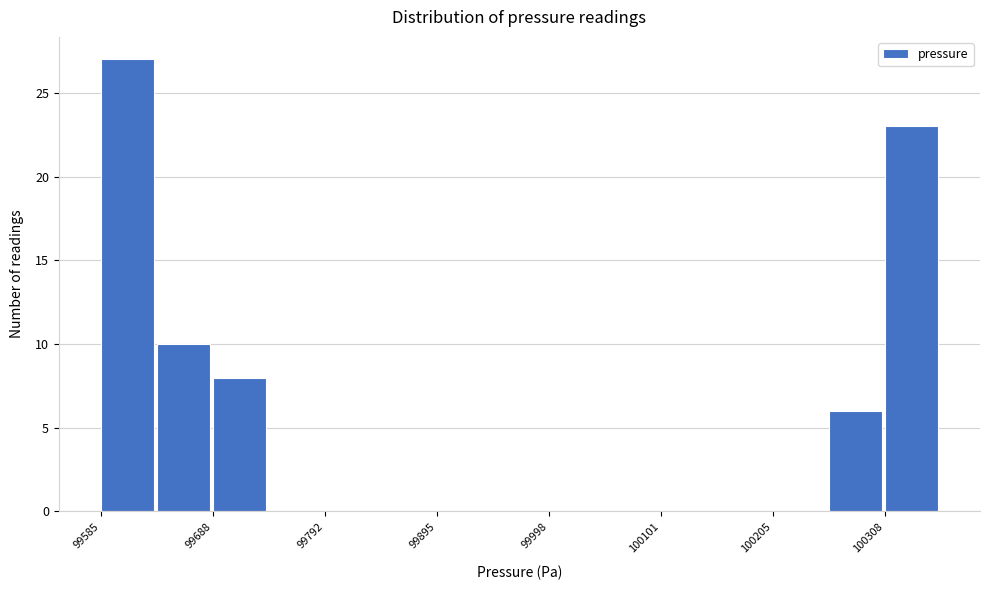

Around what value on the x-axis is the tallest bar? Give the approximate position of its centre, as read against the axis.

99620